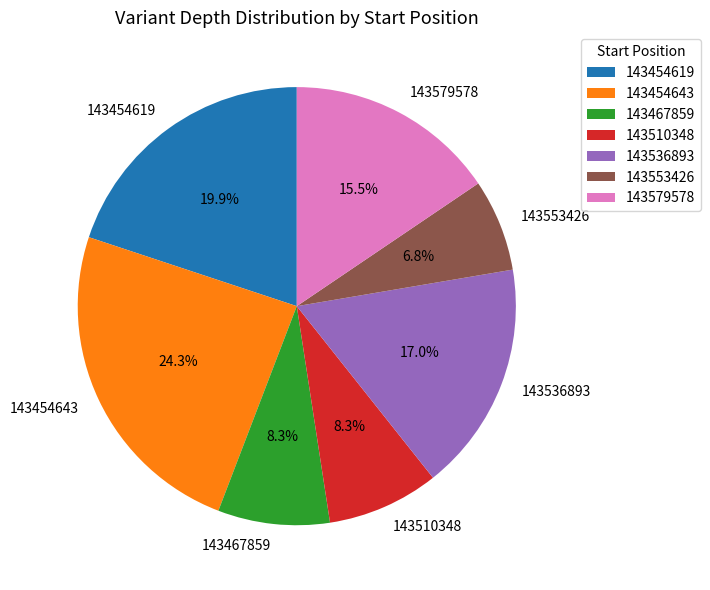

Which has a higher value, 143454619 or 143454643?

143454643